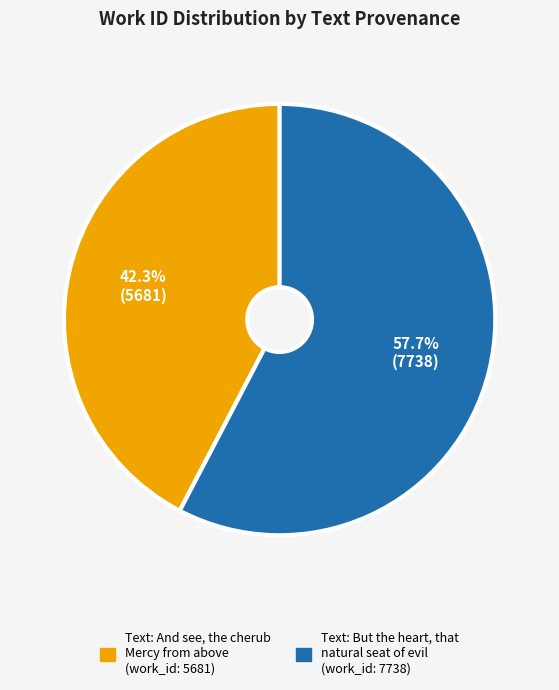

Is there a majority slice in this chart?

Yes